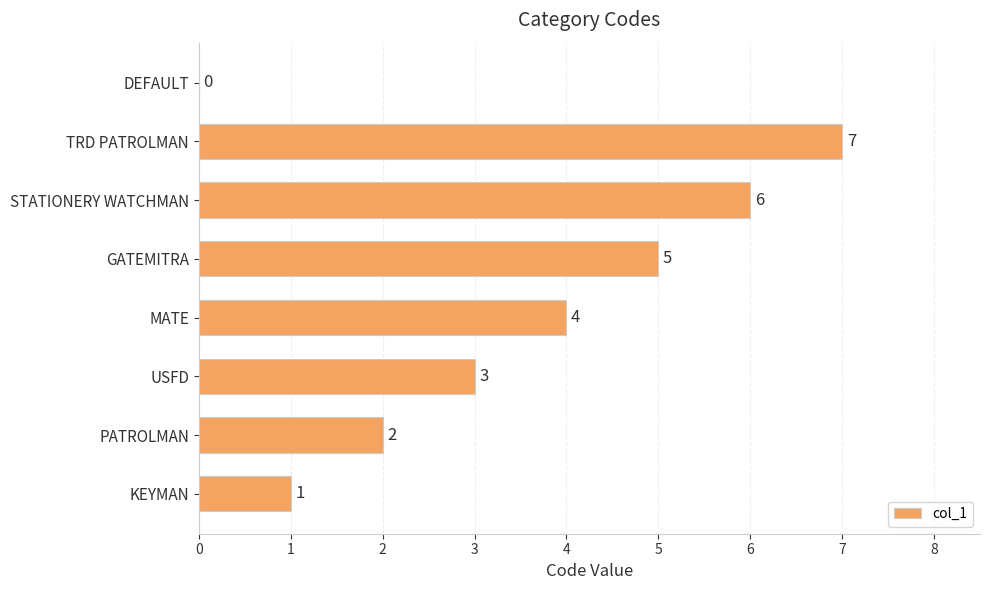

How many categories are shown in the chart?

8